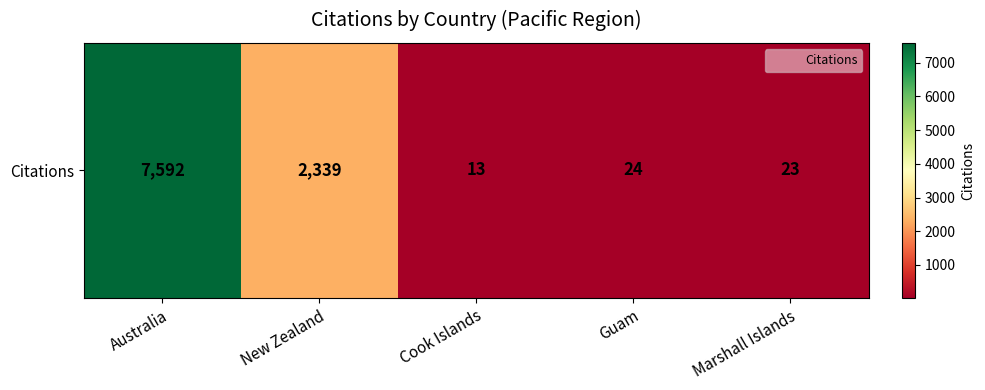

Count the number of data series in this chart.

1